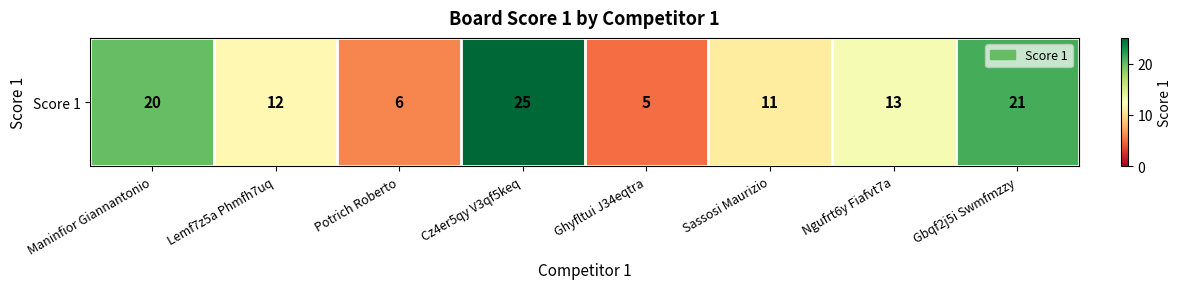

Reading left to right, what are all the values shown in this chart?

Maninfior Giannantonio=20	Lemf7z5a Phmfh7uq=12	Potrich Roberto=6	Cz4er5qy V3qf5keq=25	Ghyfltui J34eqtra=5	Sassosi Maurizio=11	Ngufrt6y Fiafvt7a=13	Gbqf2j5i Swmfmzzy=21